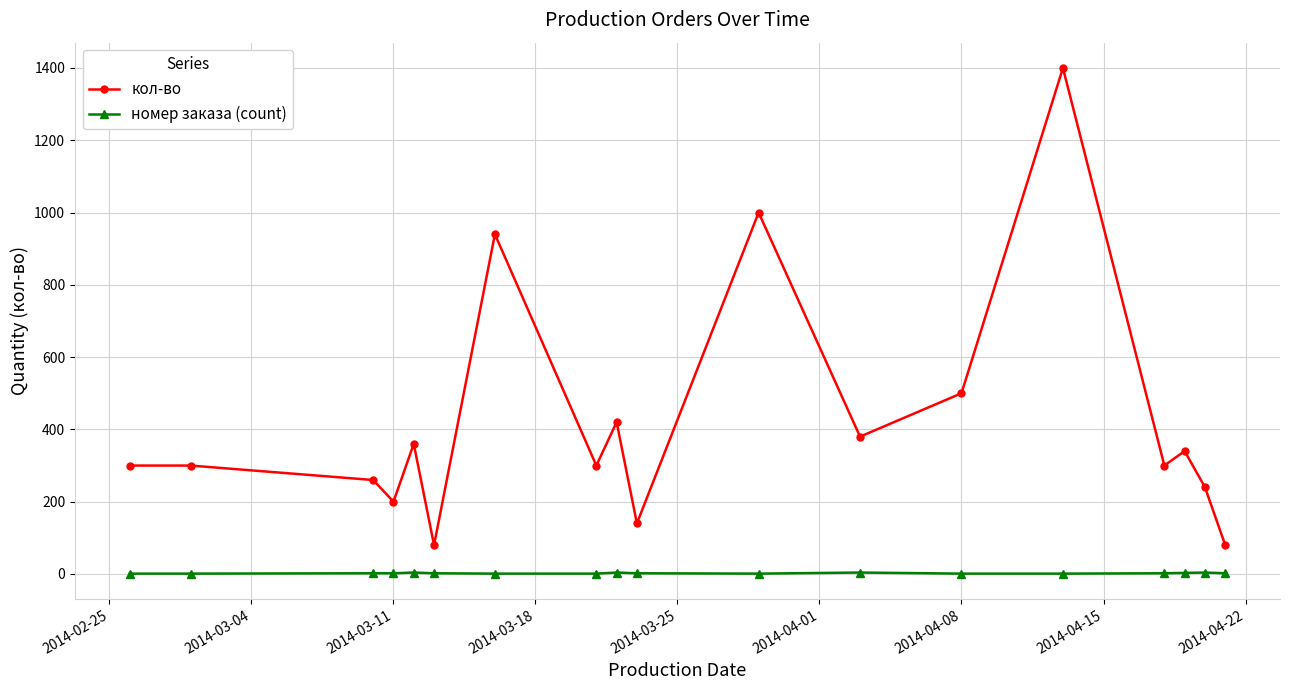

What is the difference between the maximum and minimum values in the кол-во series?

1320